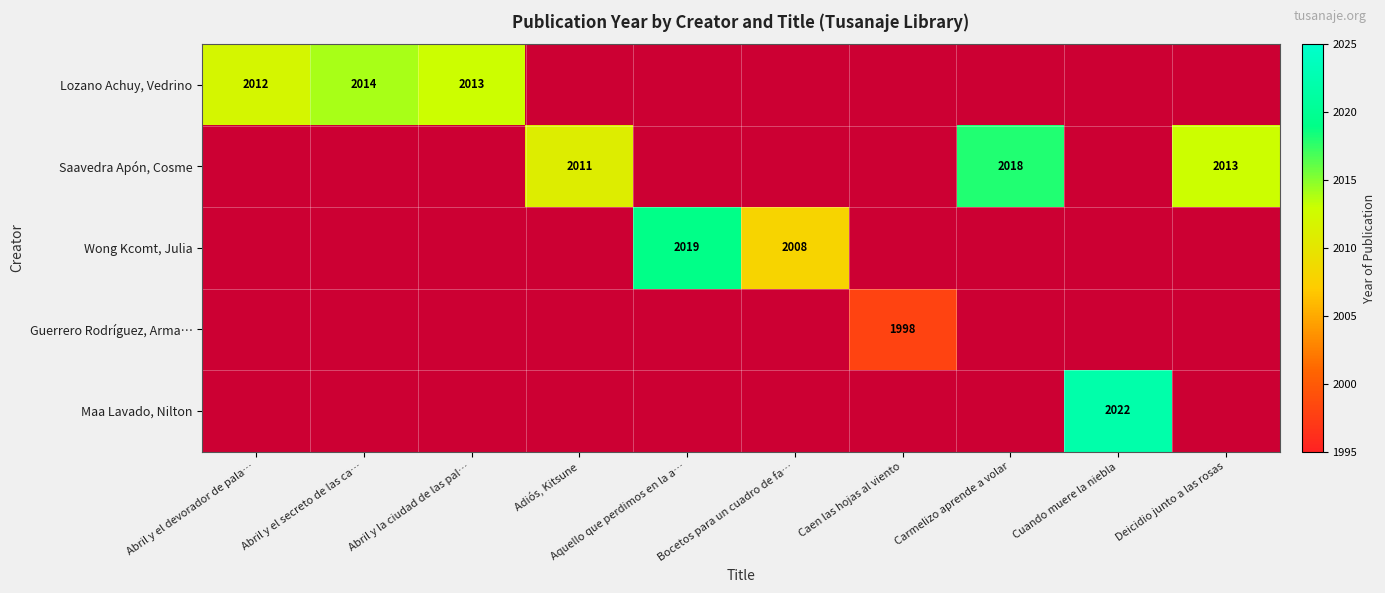

True or false: Maa Lavado, Nilton has a value of 0 at Caen las hojas al viento.

True